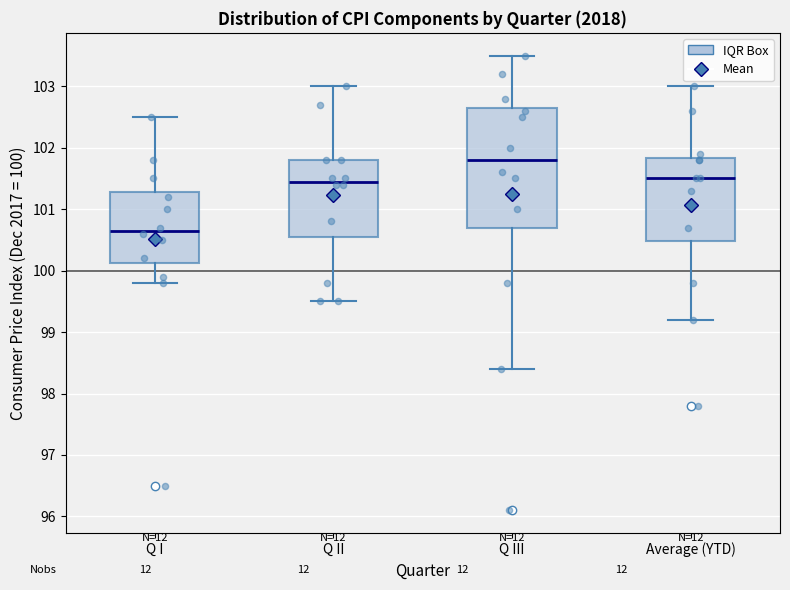

Where is the lower edge of the box for Q I on the y-axis? The values are not printed on the chart, so give them approximately, as read against the axis.

100.1